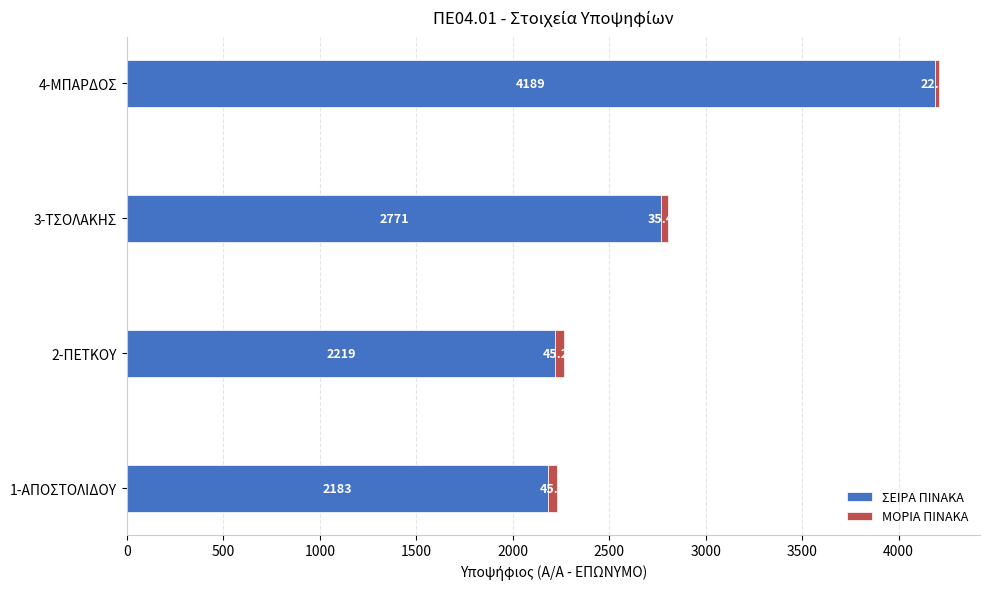

What is the difference between the ΣΕΙΡΑ ΠΙΝΑΚΑ values at 3-ΤΣΟΛΑΚΗΣ and 1-ΑΠΟΣΤΟΛΙΔΟΥ?

588.0